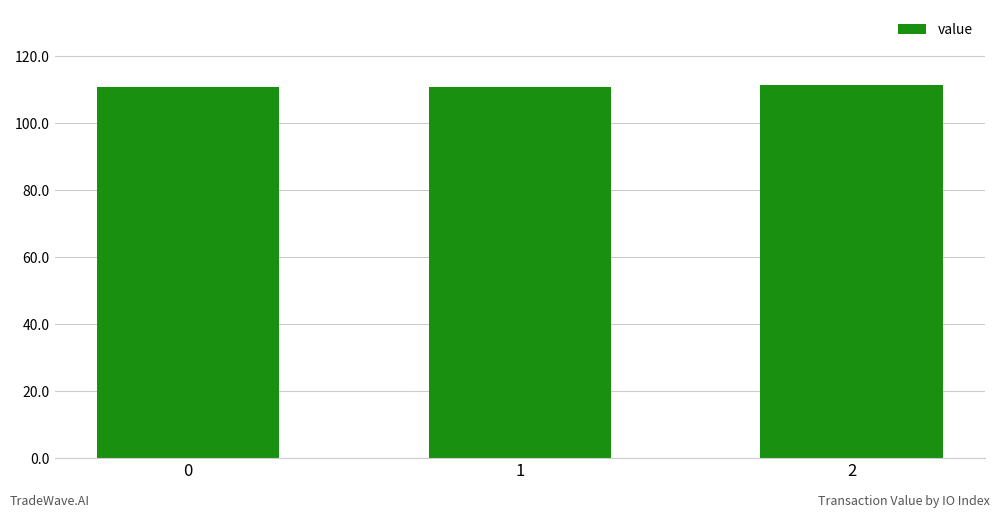

Approximately how many times larger is the value at 2 compared to 0?

1.0